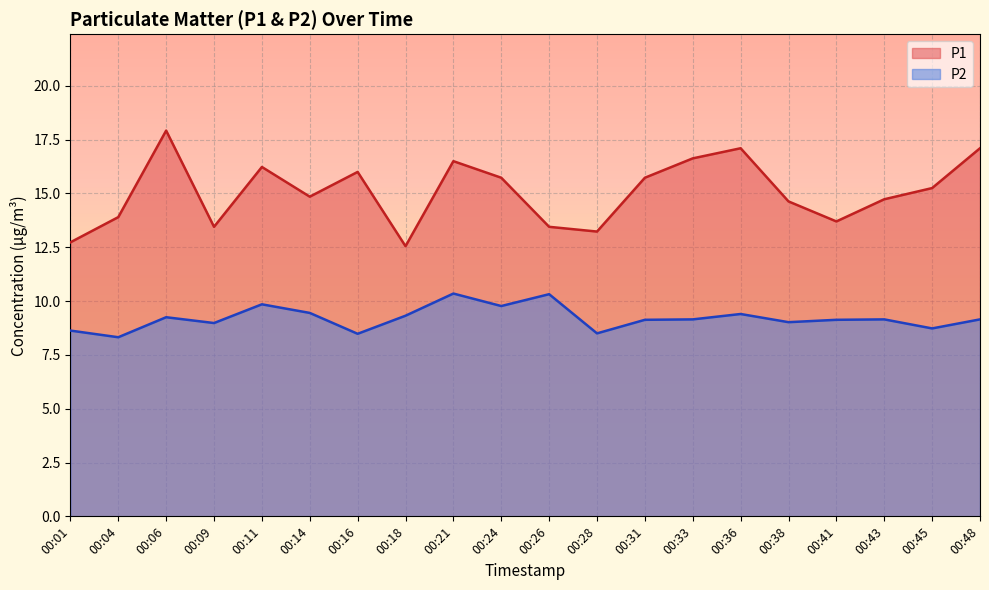

Rank the series by their average value, from highest to lowest.

P1, P2